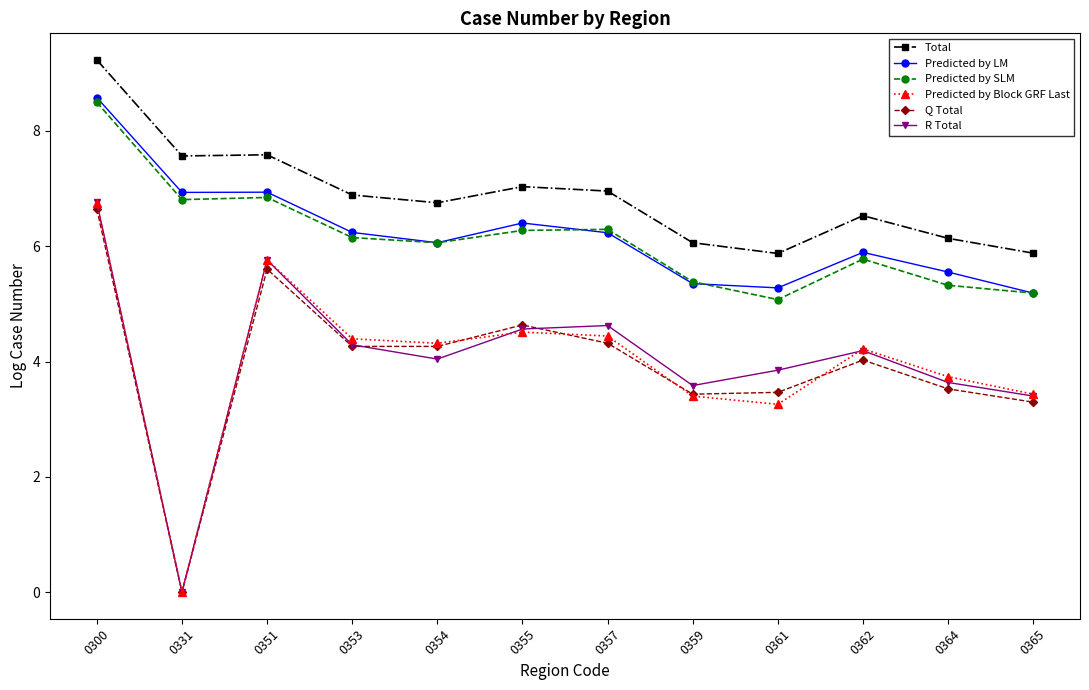

What is the approximate value of Q Total at 0354?

4.3